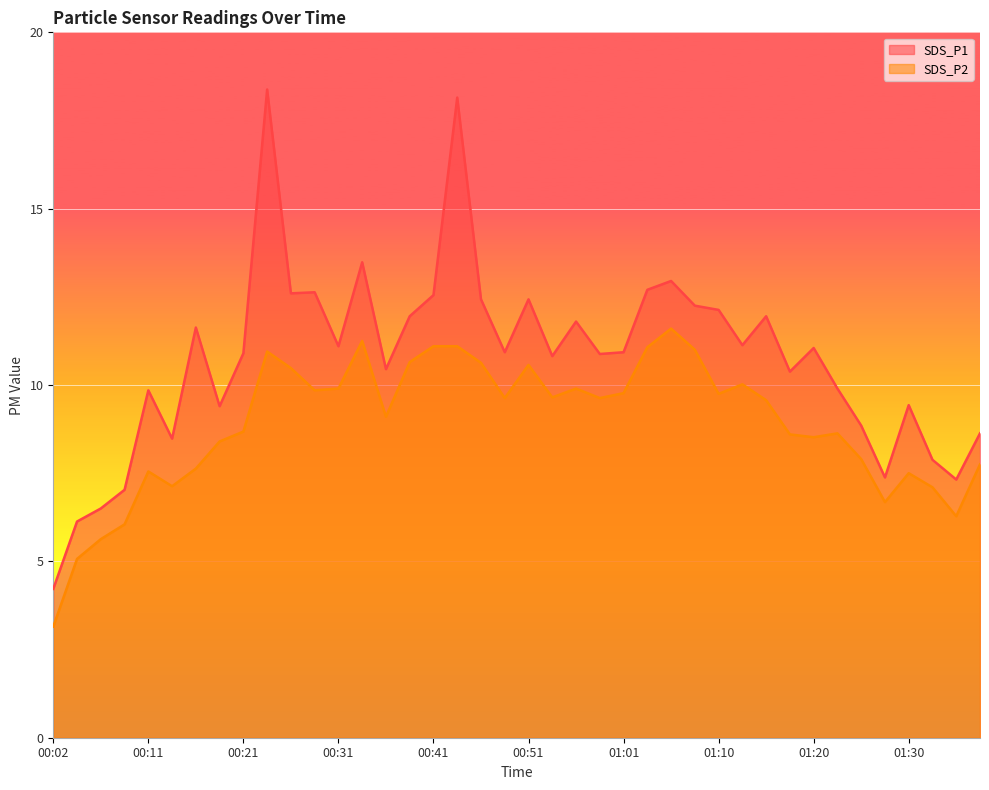

What is the minimum value for SDS_P2?

3.1